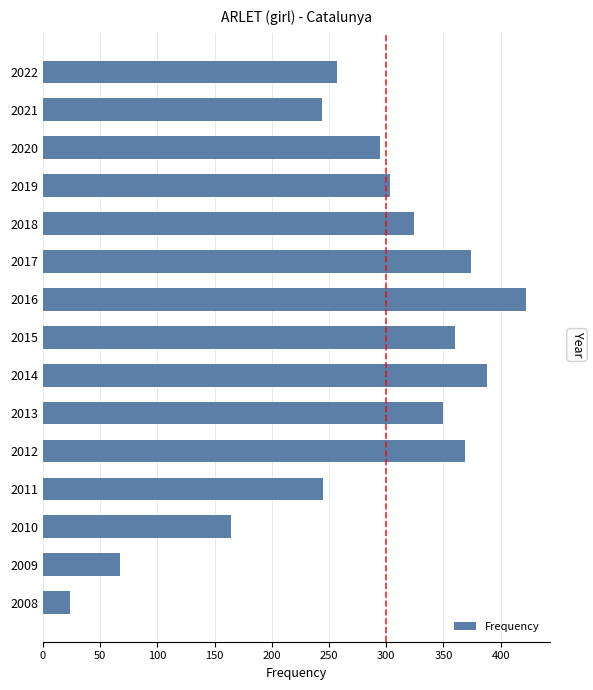

Is it true that the value at 2017 is 550?

False